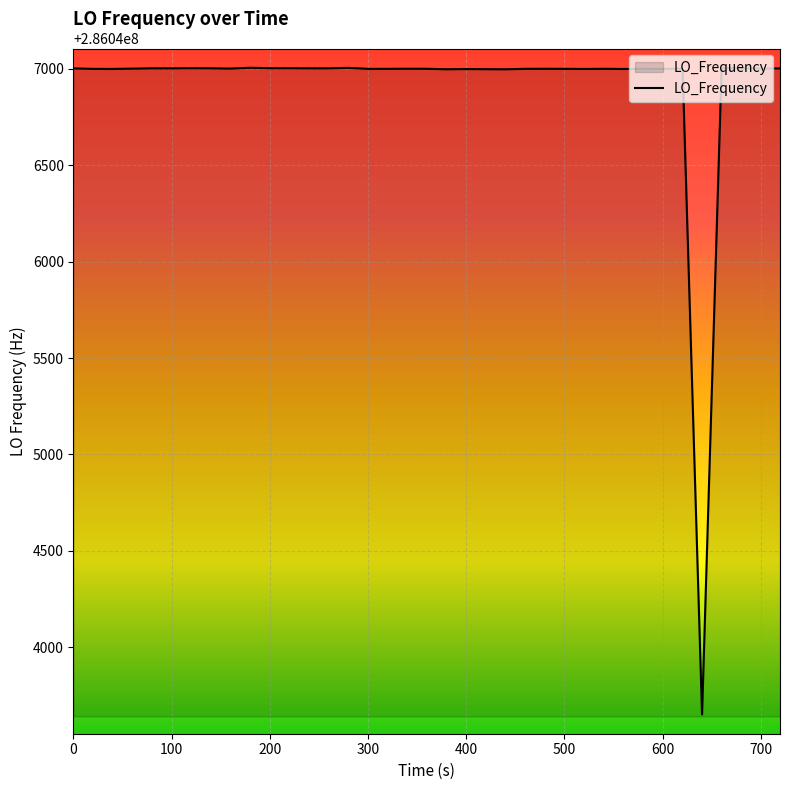

What is the maximum value shown in the chart?

286047006.0